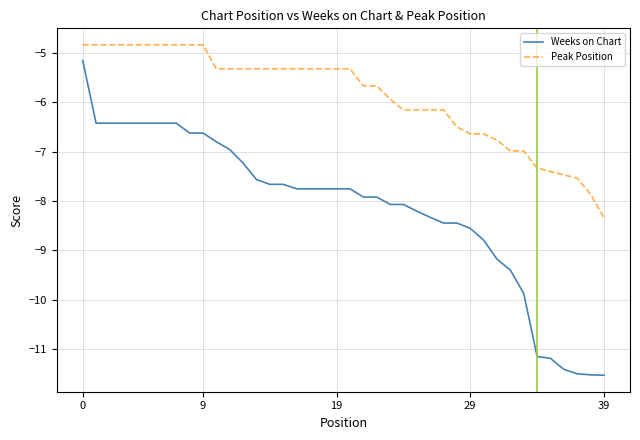

What is the difference between the maximum and minimum values in the Peak Position series?

3.5